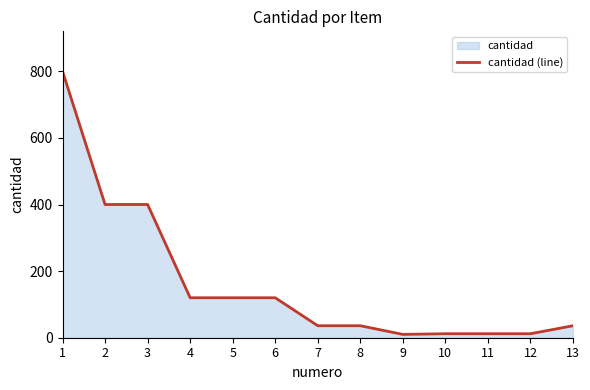

How many interior local valleys (lower than both neighbors) does the data have?

1